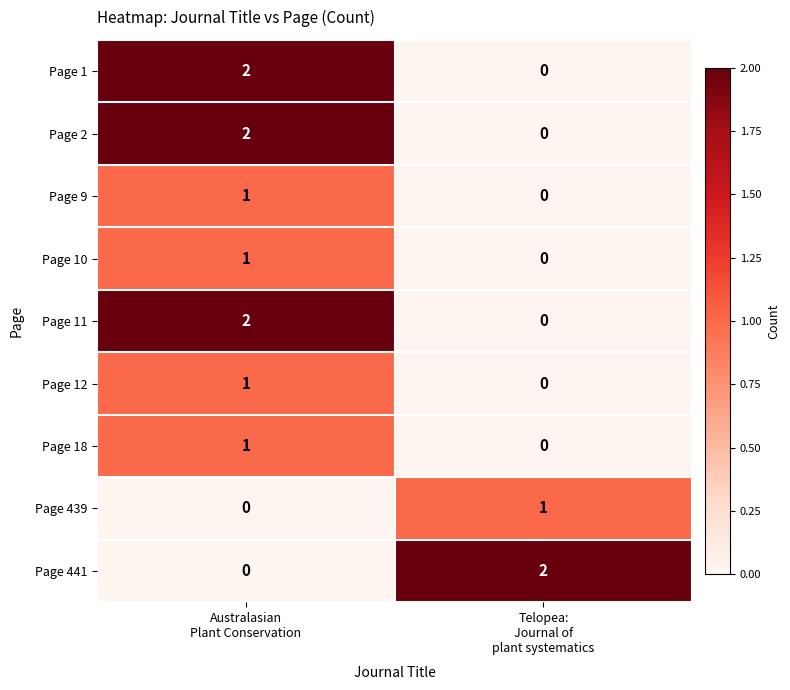

At which category is the sum across all series the highest?

Australasian
Plant Conservation